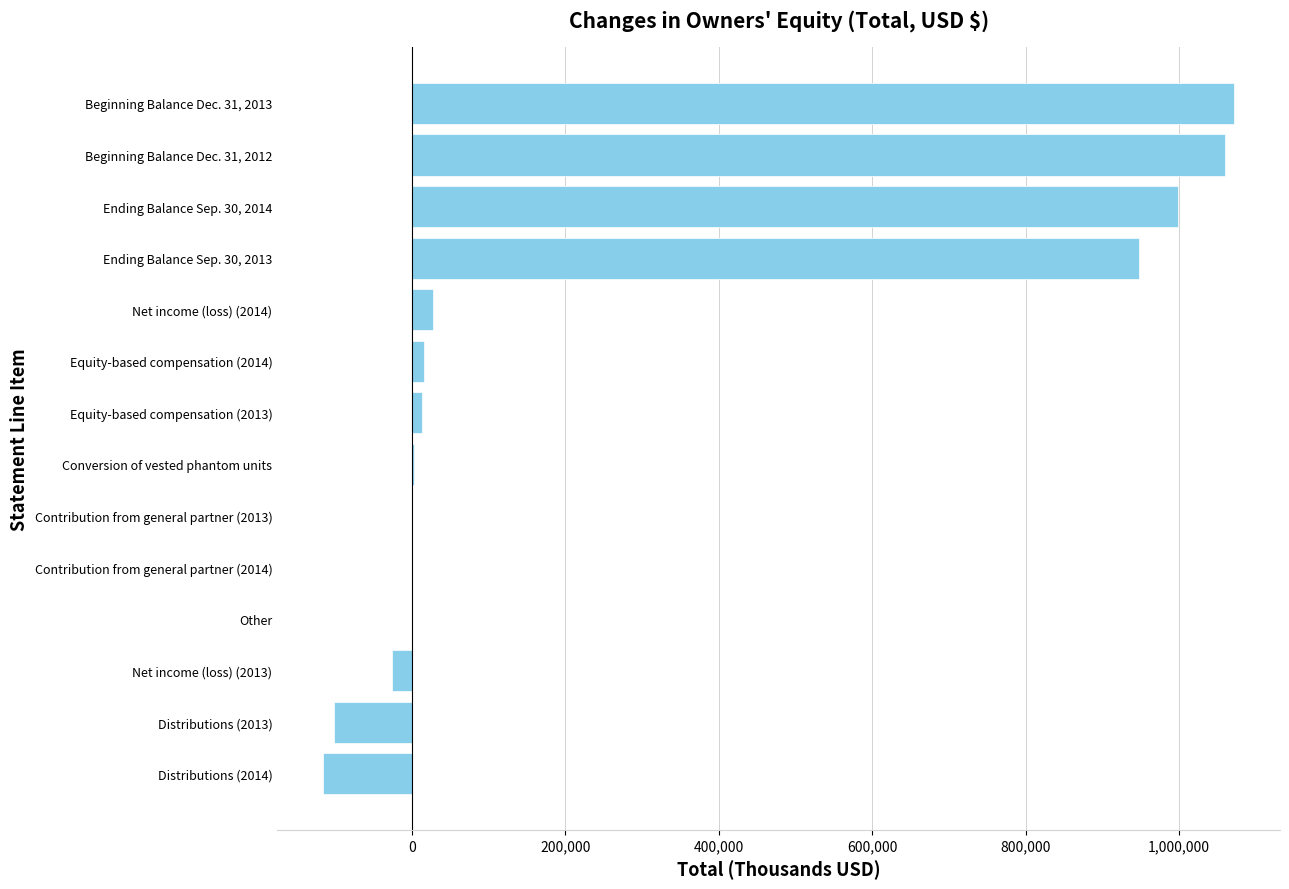

The value at Distributions (2013) is -101646. True or false?

True